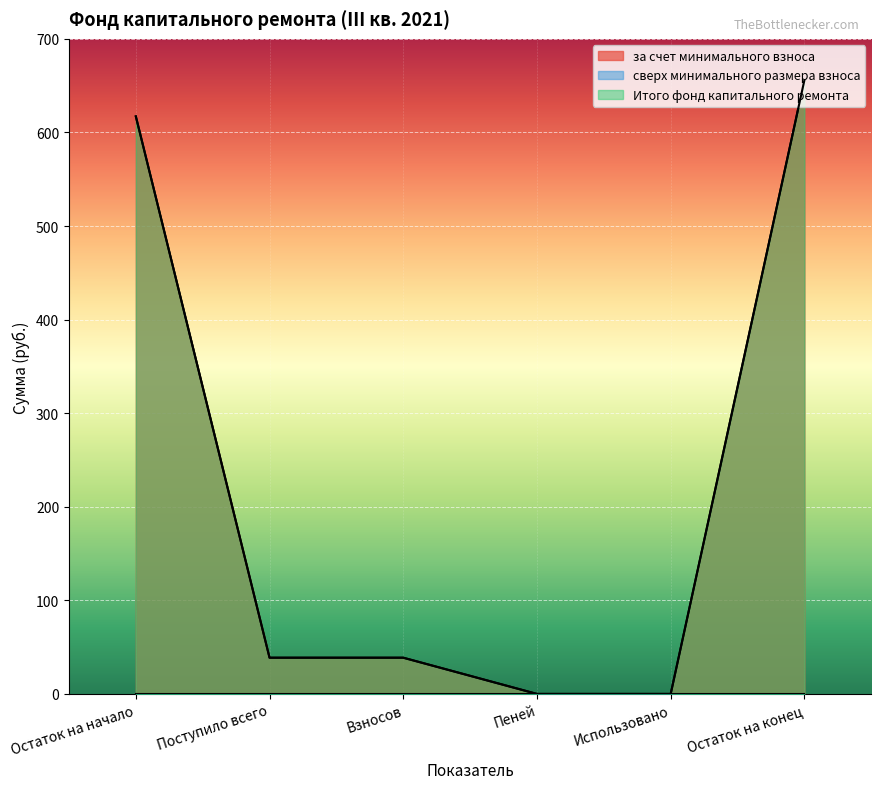

How many data points in за счет минимального взноса are above 38?

4